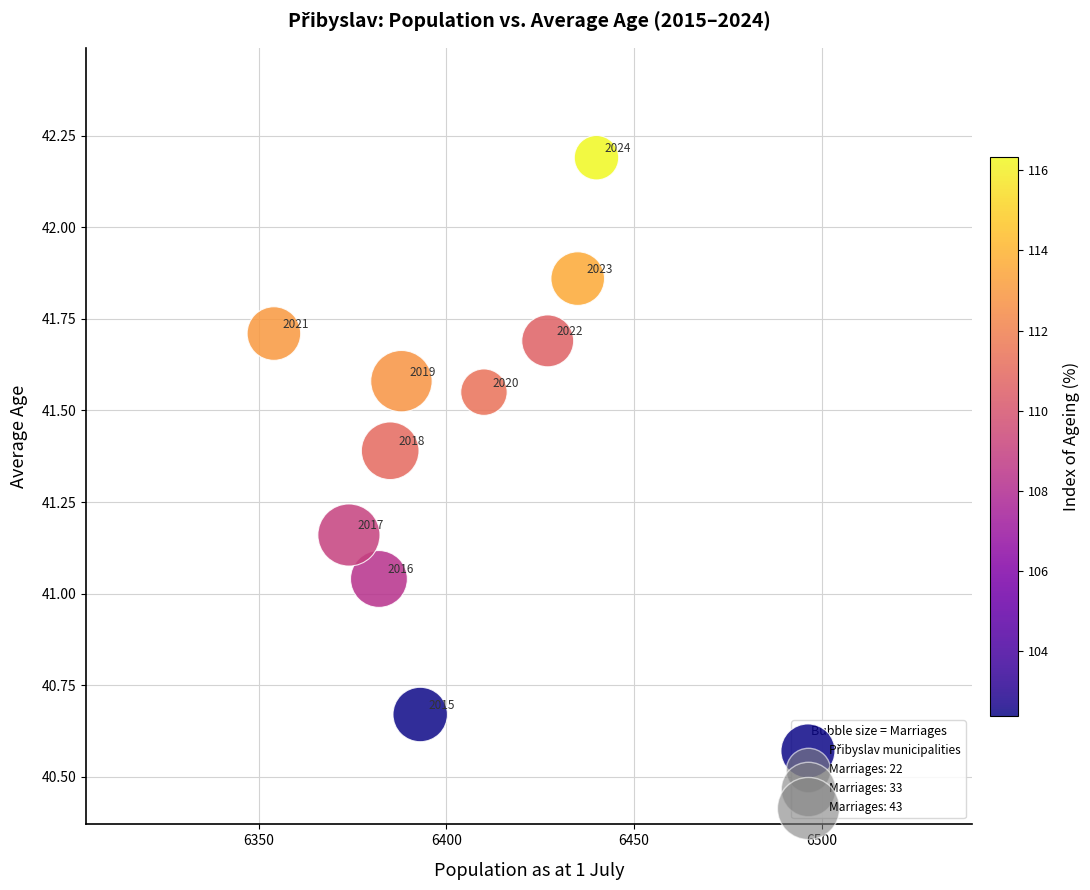

What is the range of X values (max minus min)?

86.0